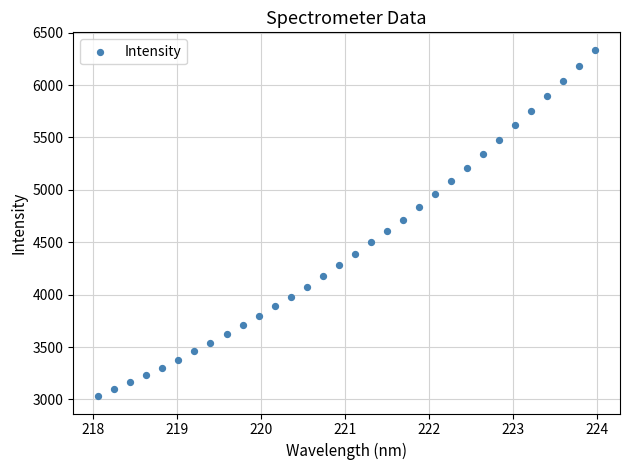

What is the range of Y values (max minus min)?

3307.2